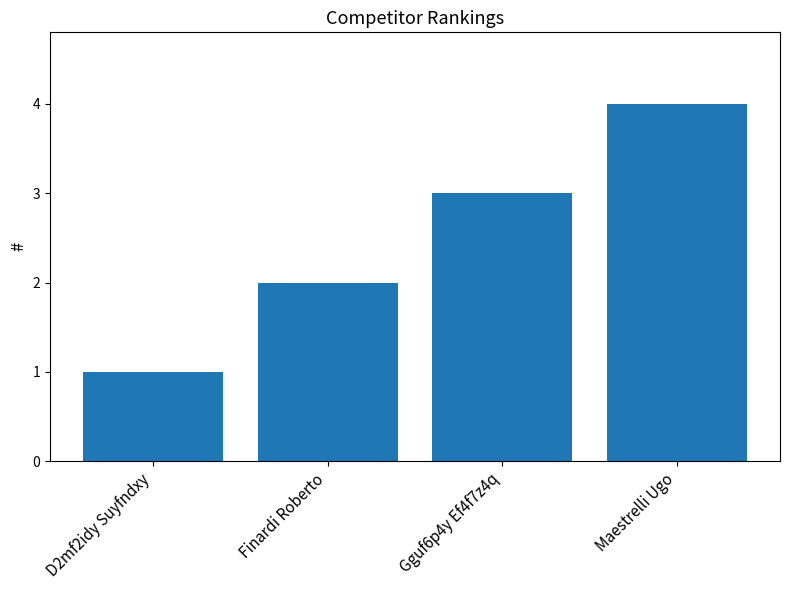

List the labels in order of value, largest first.

Maestrelli Ugo, Gguf6p4y Ef4f7z4q, Finardi Roberto, D2mf2idy Suyfndxy